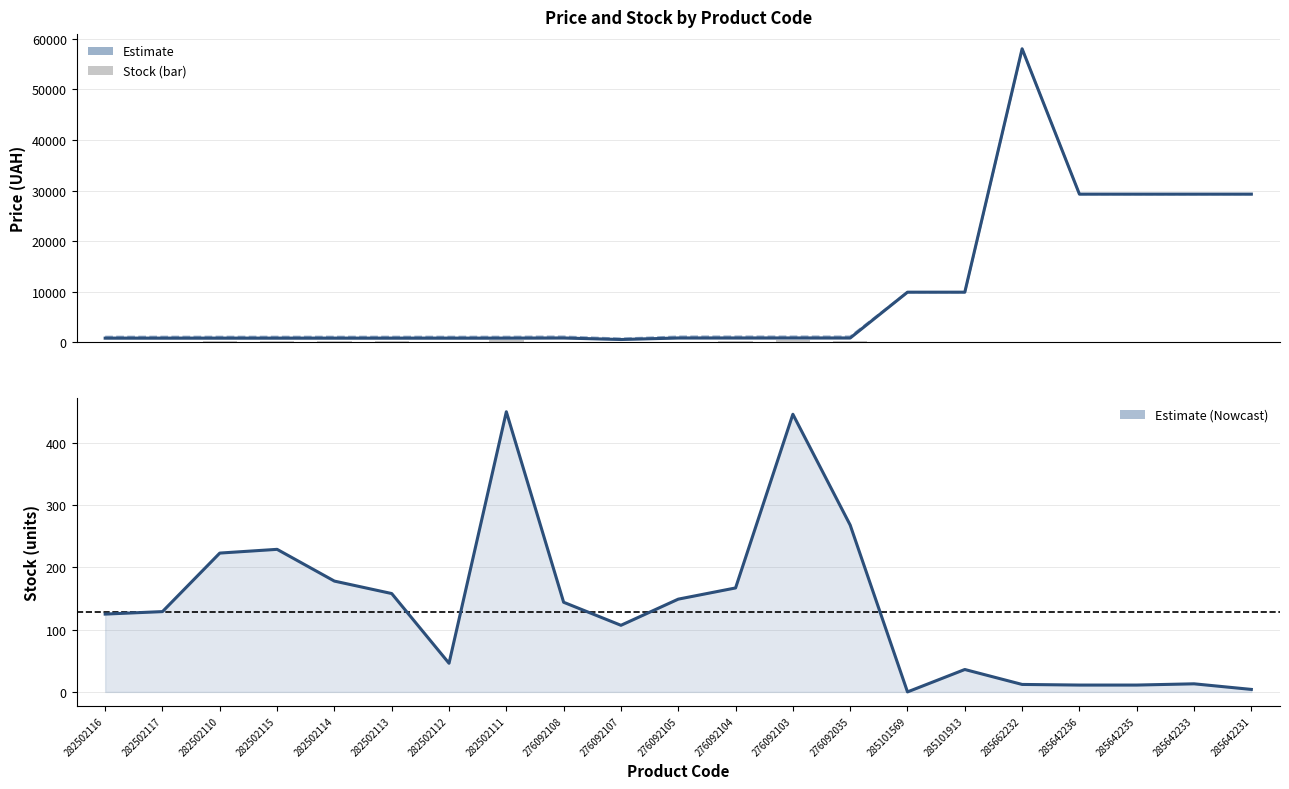

Which category has the lowest value across all series?

285101569